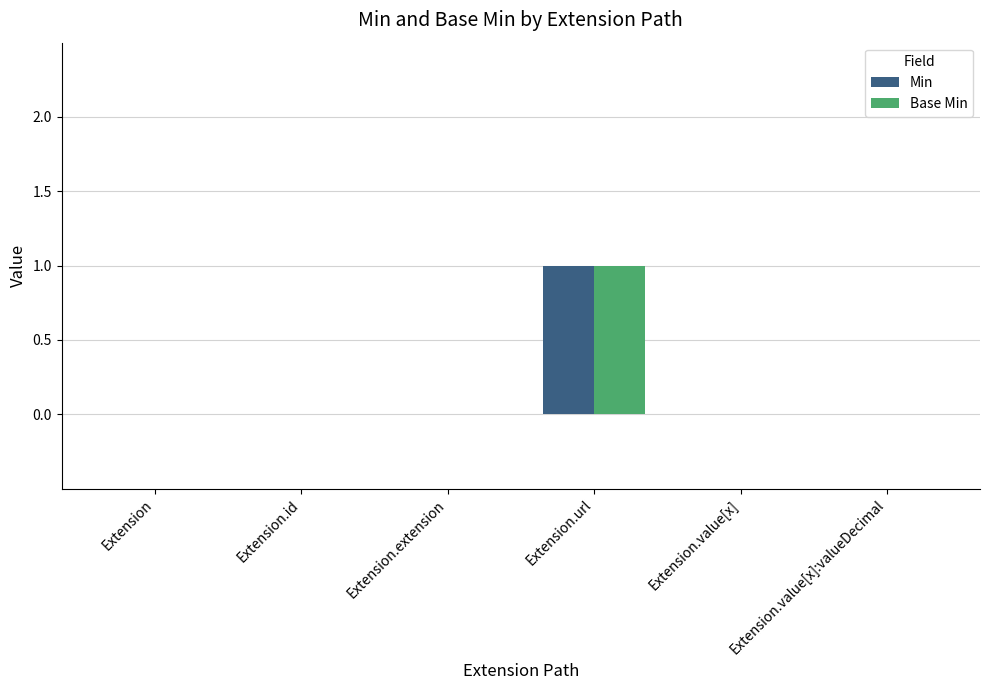

True or false: Min has a value of 1 at Extension.url.

True